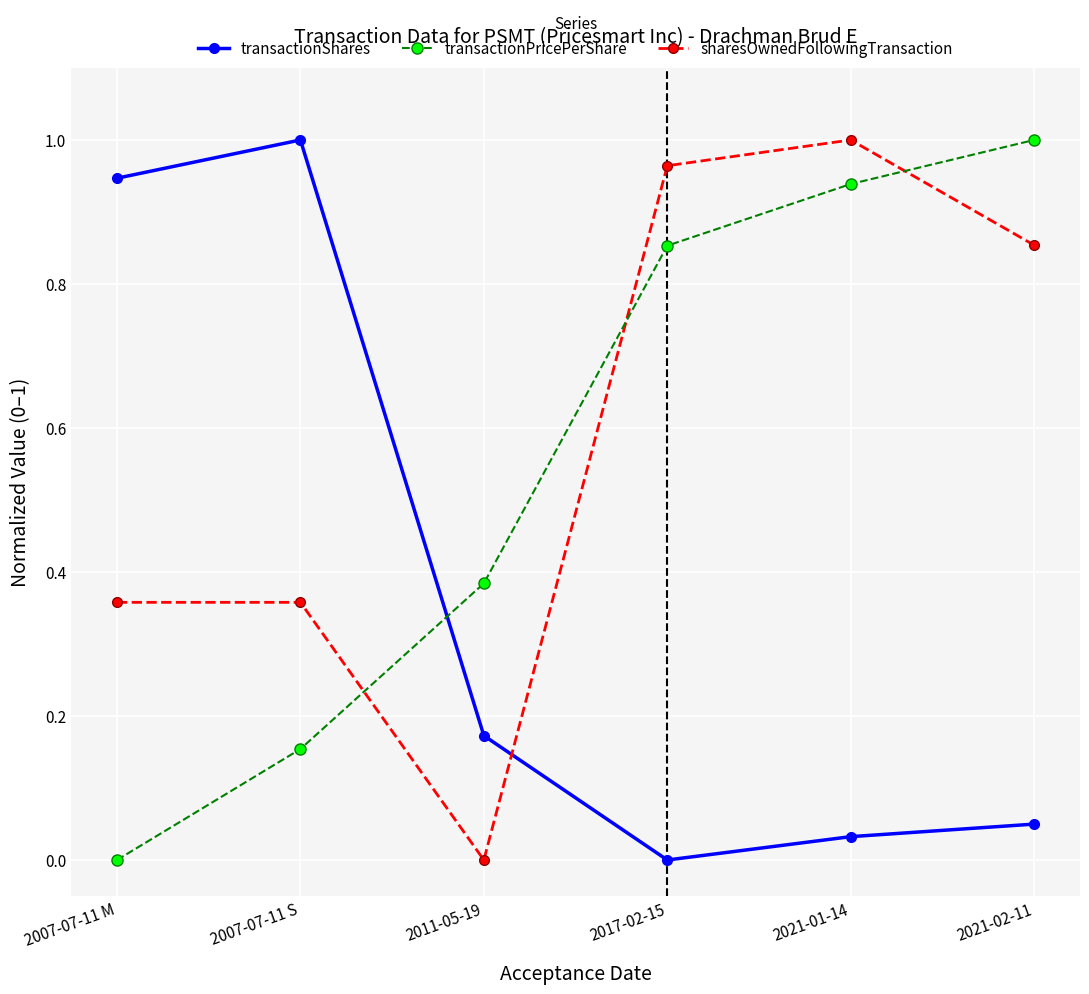

Where is transactionPricePerShare nearest to the value 0?

2007-07-11 M